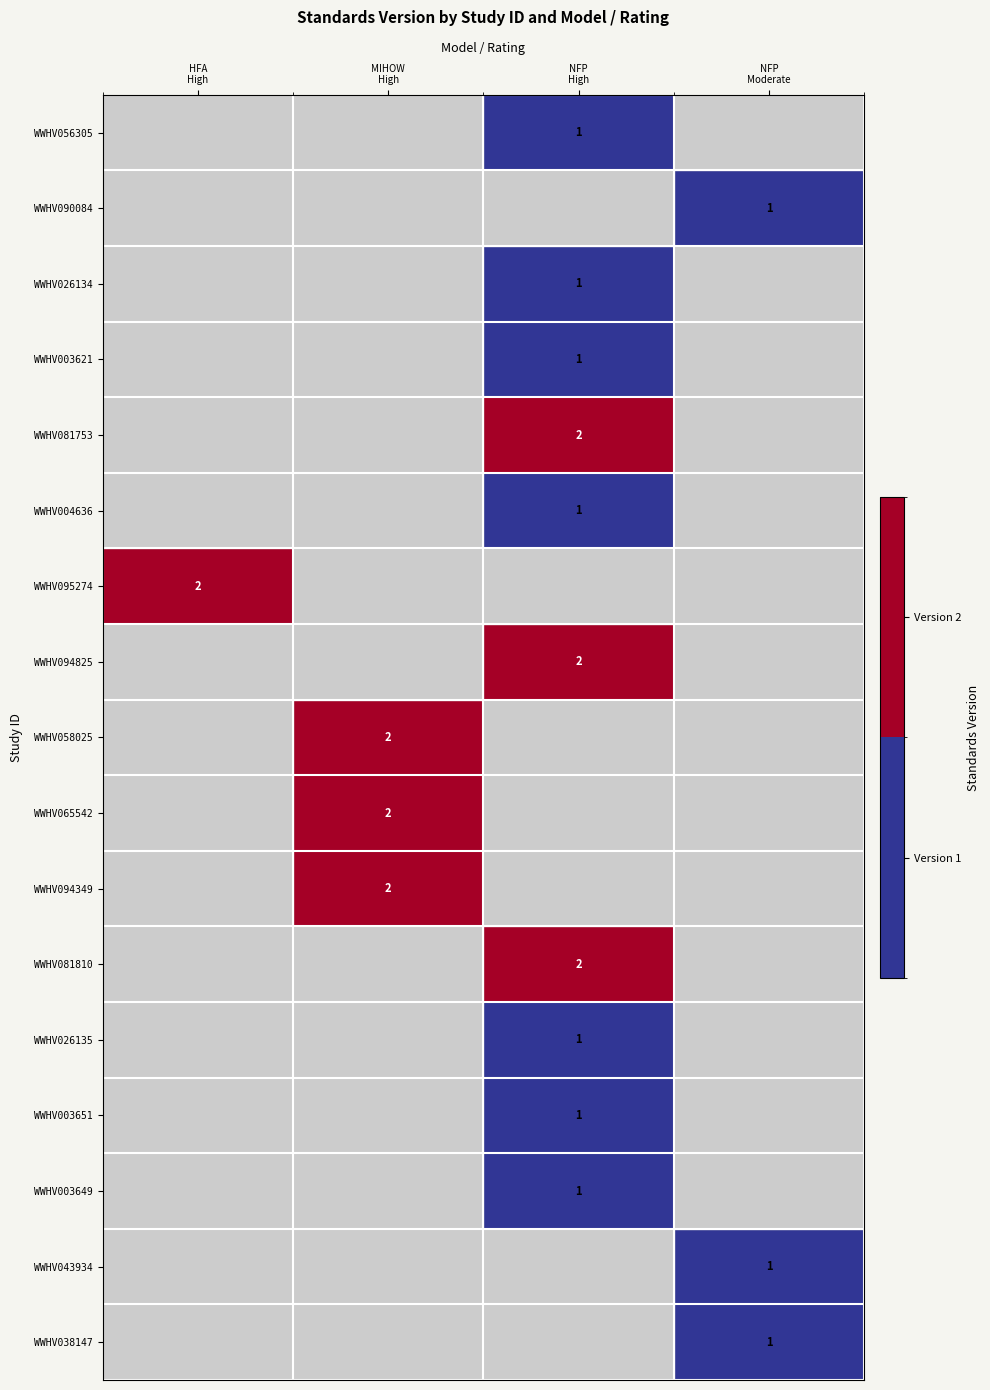

At NFP High, list the series in order from largest to smallest.

WWHV081753, WWHV004636, WWHV095274, WWHV094825, WWHV058025, WWHV065542, WWHV094349, WWHV081810, WWHV026135, WWHV003651, WWHV003649, WWHV043934, WWHV038147, WWHV056305, WWHV090084, WWHV026134, WWHV003621